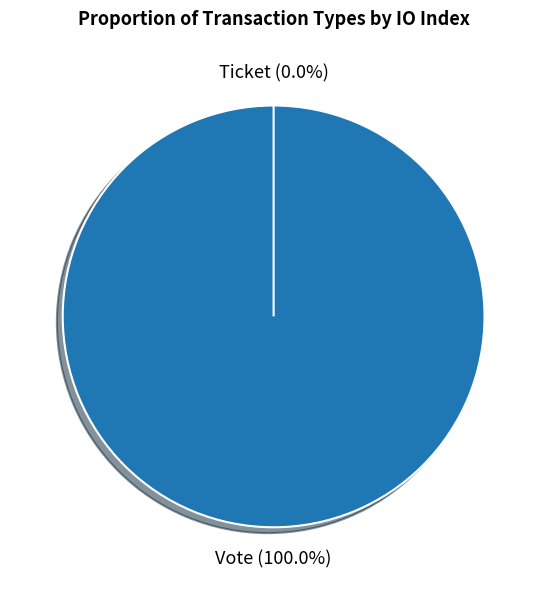

Does Ticket represent more than half of the total?

No